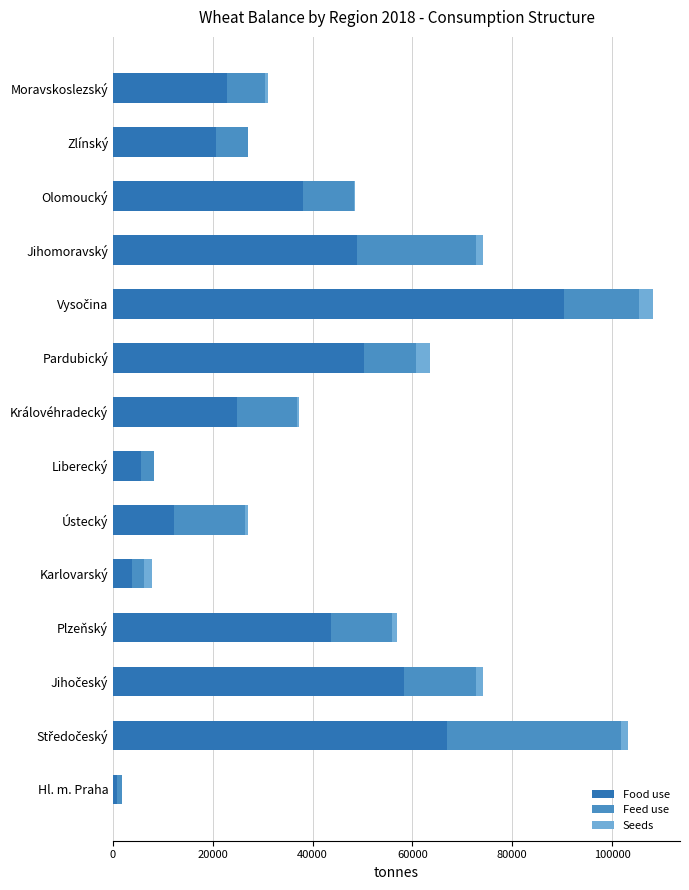

What is the sum of all Food use values?

487490.9